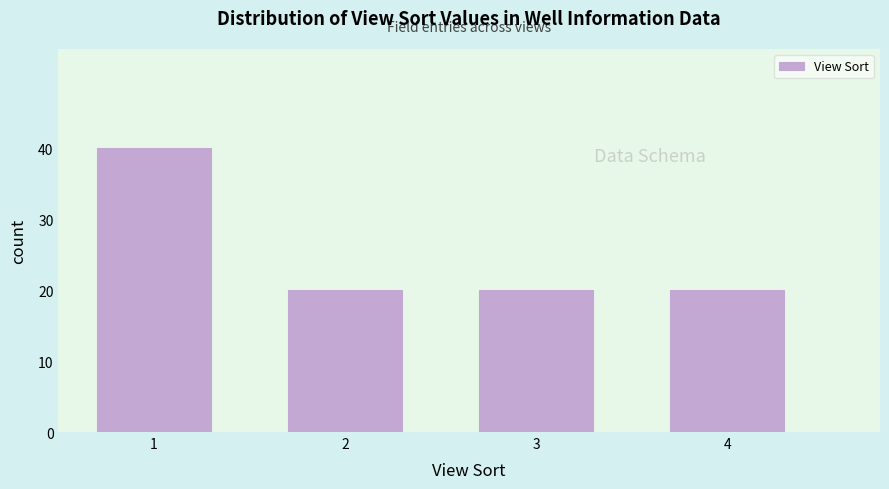

Reading left to right, list all the values displayed in this chart.

40	20	20	20